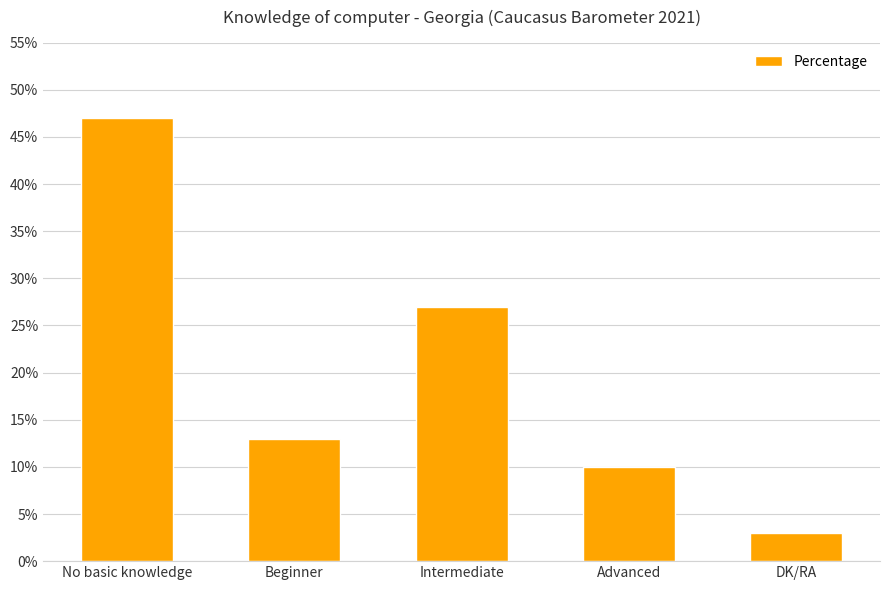

Rank the categories by value from highest to lowest.

No basic knowledge, Intermediate, Beginner, Advanced, DK/RA